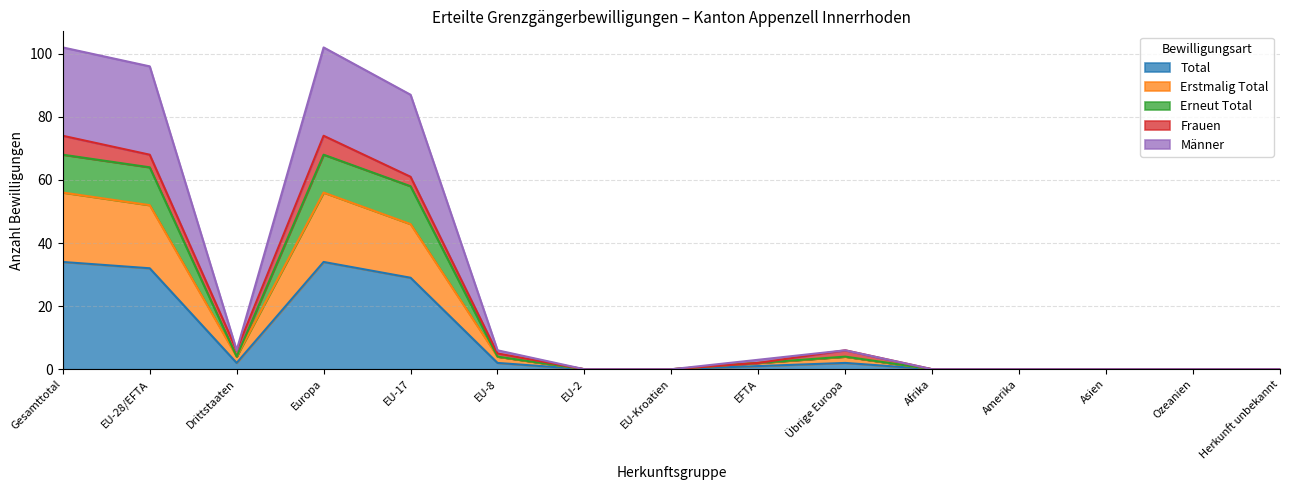

What is the maximum value for Total?

34